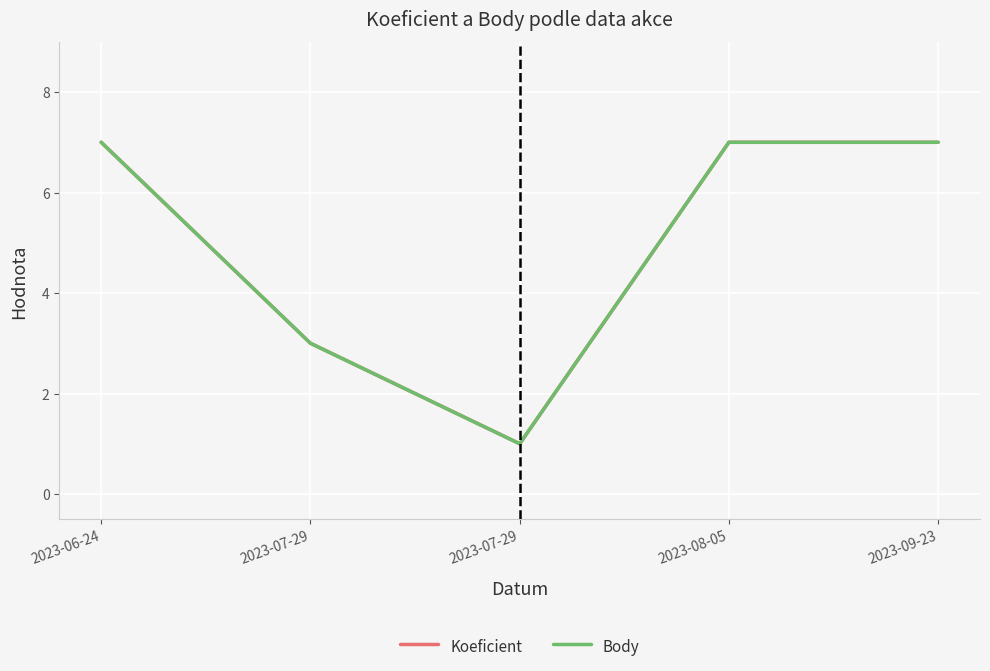

What is the approximate value of Body at 2023-07-29?

1